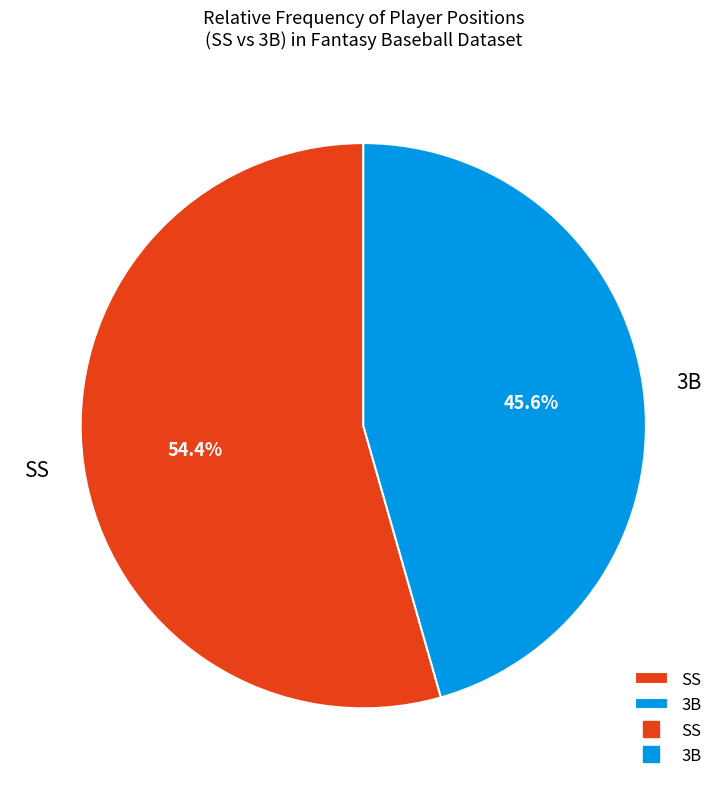

How many segments does this pie chart have?

2